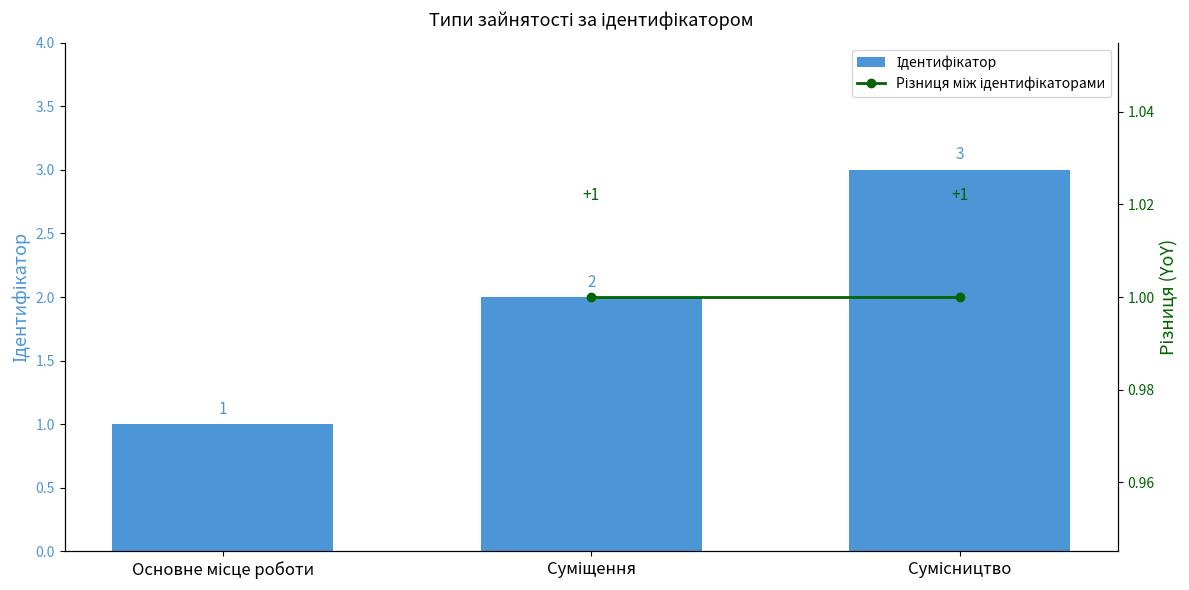

Reading left to right, extract all data points from this chart.

1	2	3